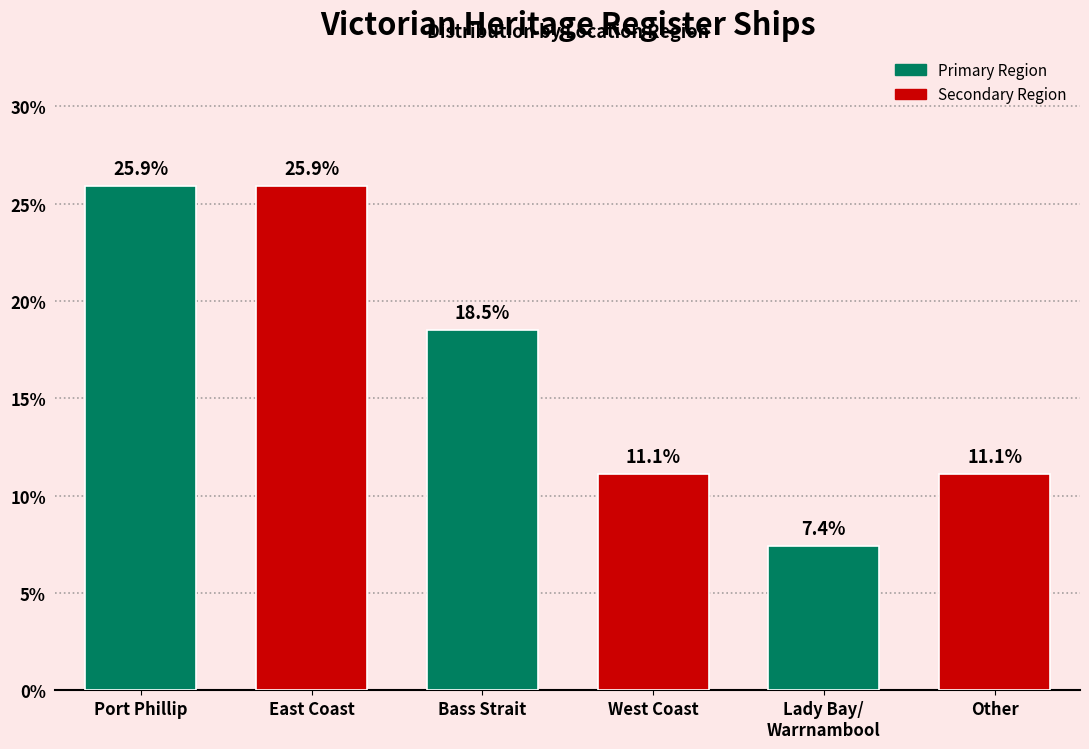

Reading left to right, list all the values displayed in this chart.

25.9	25.9	18.5	11.1	7.4	11.1